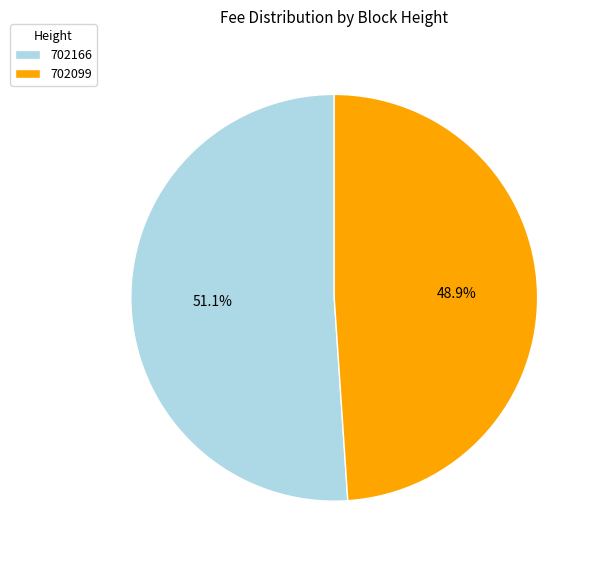

What is the largest slice in the pie chart?

702166